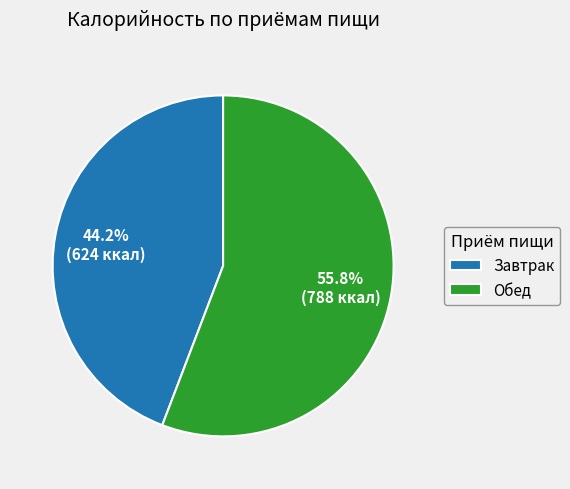

Combined, do Завтрак and Обед account for over 50%?

Yes